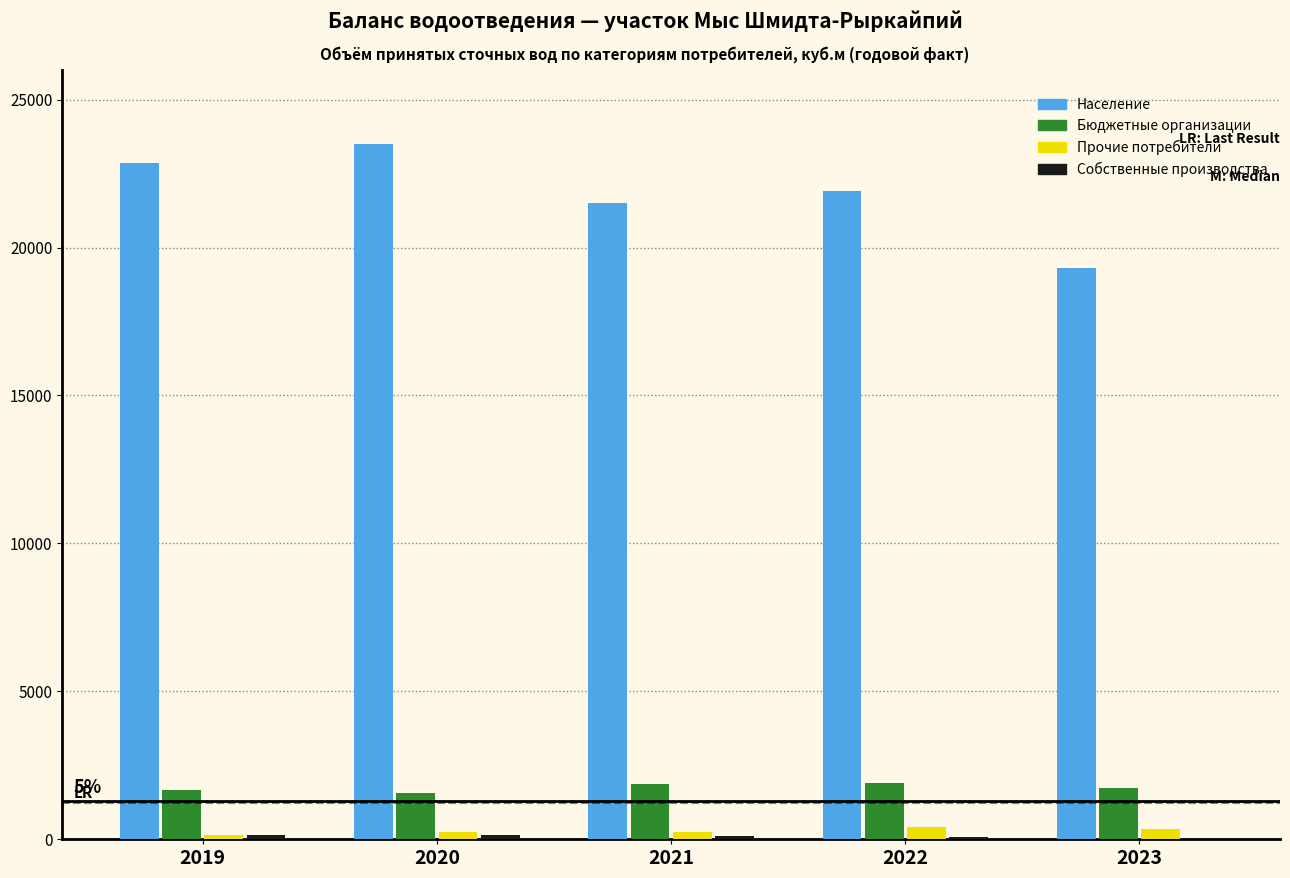

At which category does the chart reach its peak across all series?

2020